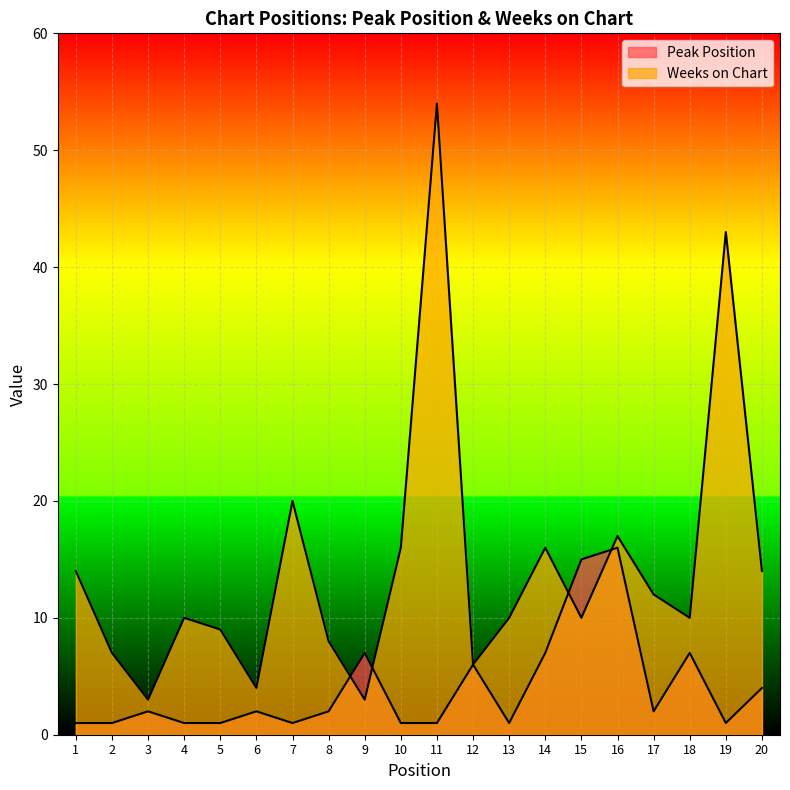

At how many categories does at least one series exceed 50?

1